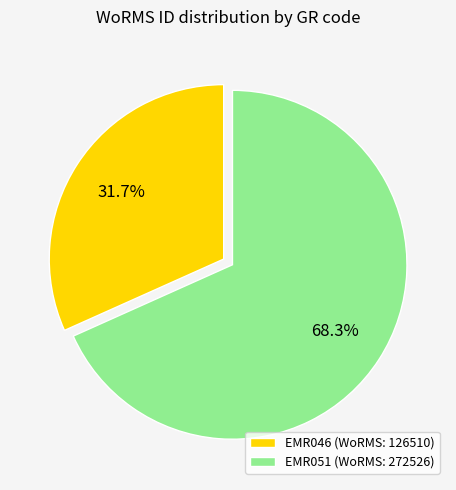

Is there a majority slice in this chart?

Yes